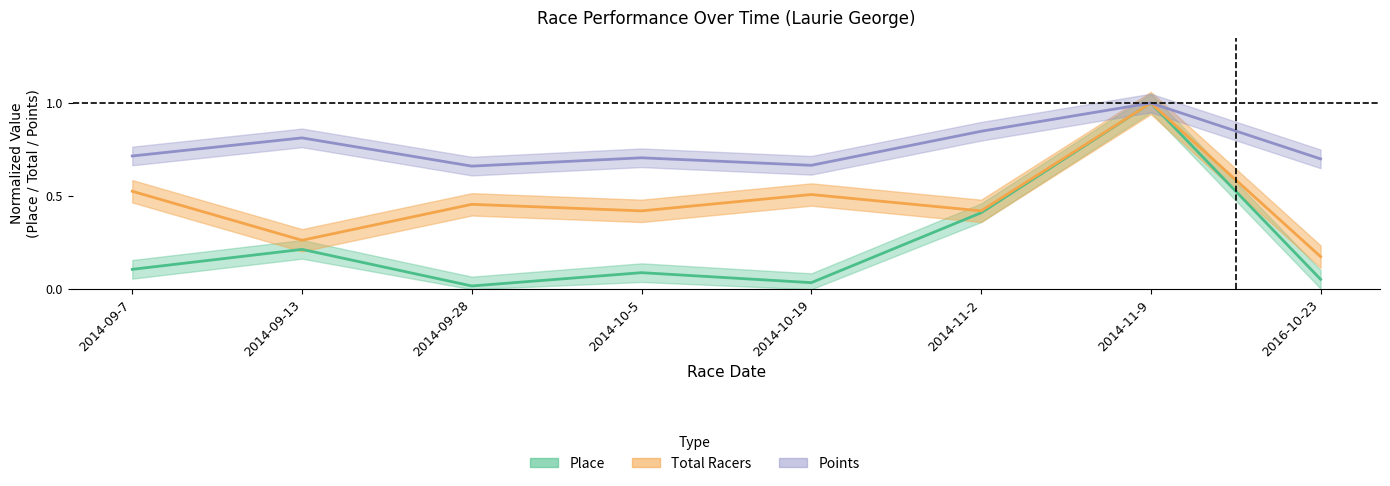

What is the label of the 8th point from the right?

2014-09-7